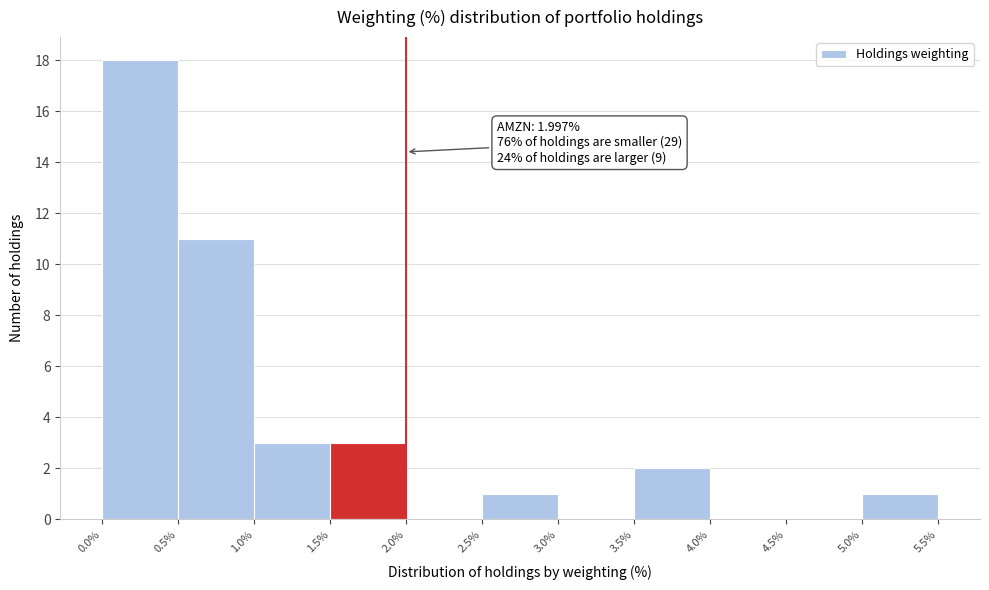

Which range on the x-axis has the tallest bar?

0.0% to 0.5%